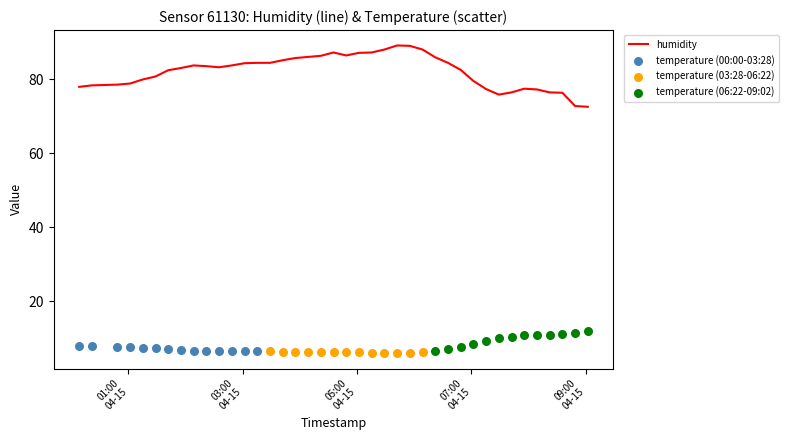

Between 2023-04-15T05:55:28 and 2023-04-15T08:22:15, which is larger?

2023-04-15T05:55:28